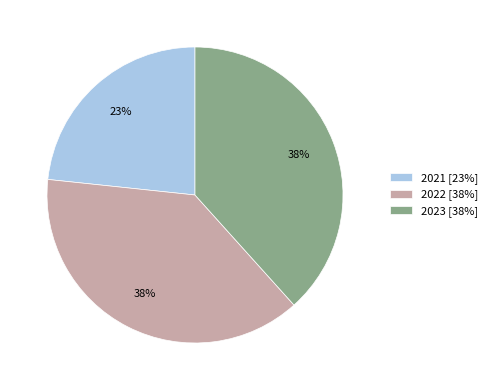

Is it true that 2023 is 38% of the pie?

True